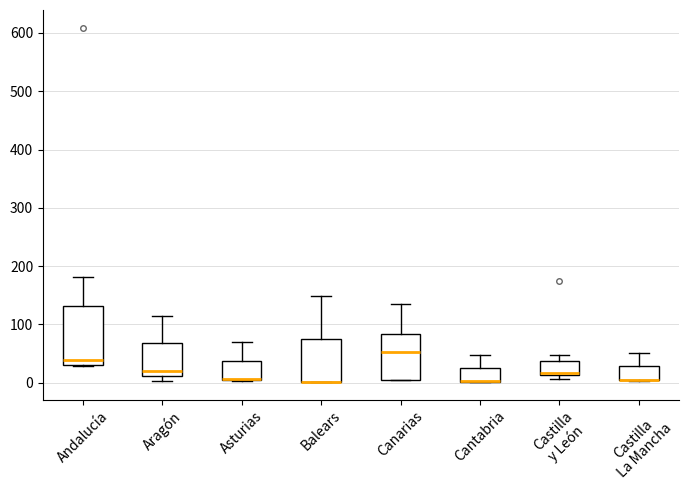

Where is the lower edge of the box for Castilla La Mancha on the y-axis? The values are not printed on the chart, so give them approximately, as read against the axis.

0